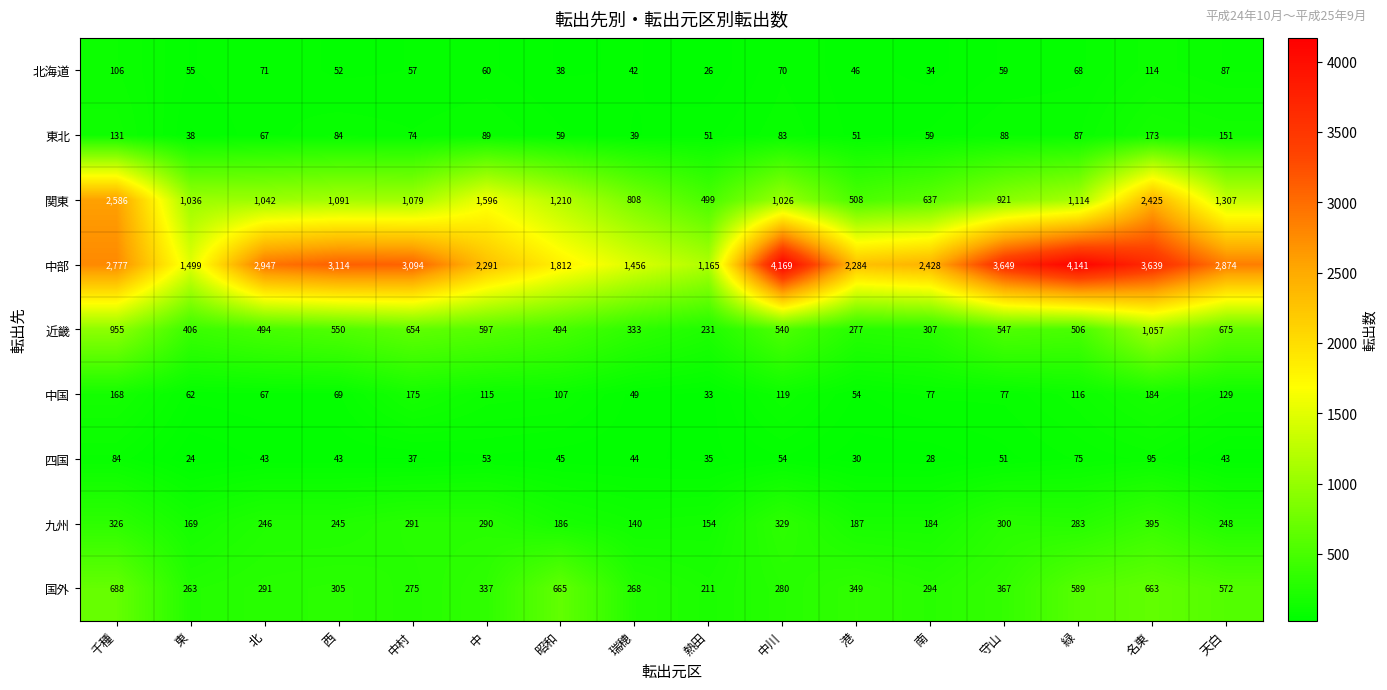

At how many categories does at least one series exceed 2116?

12